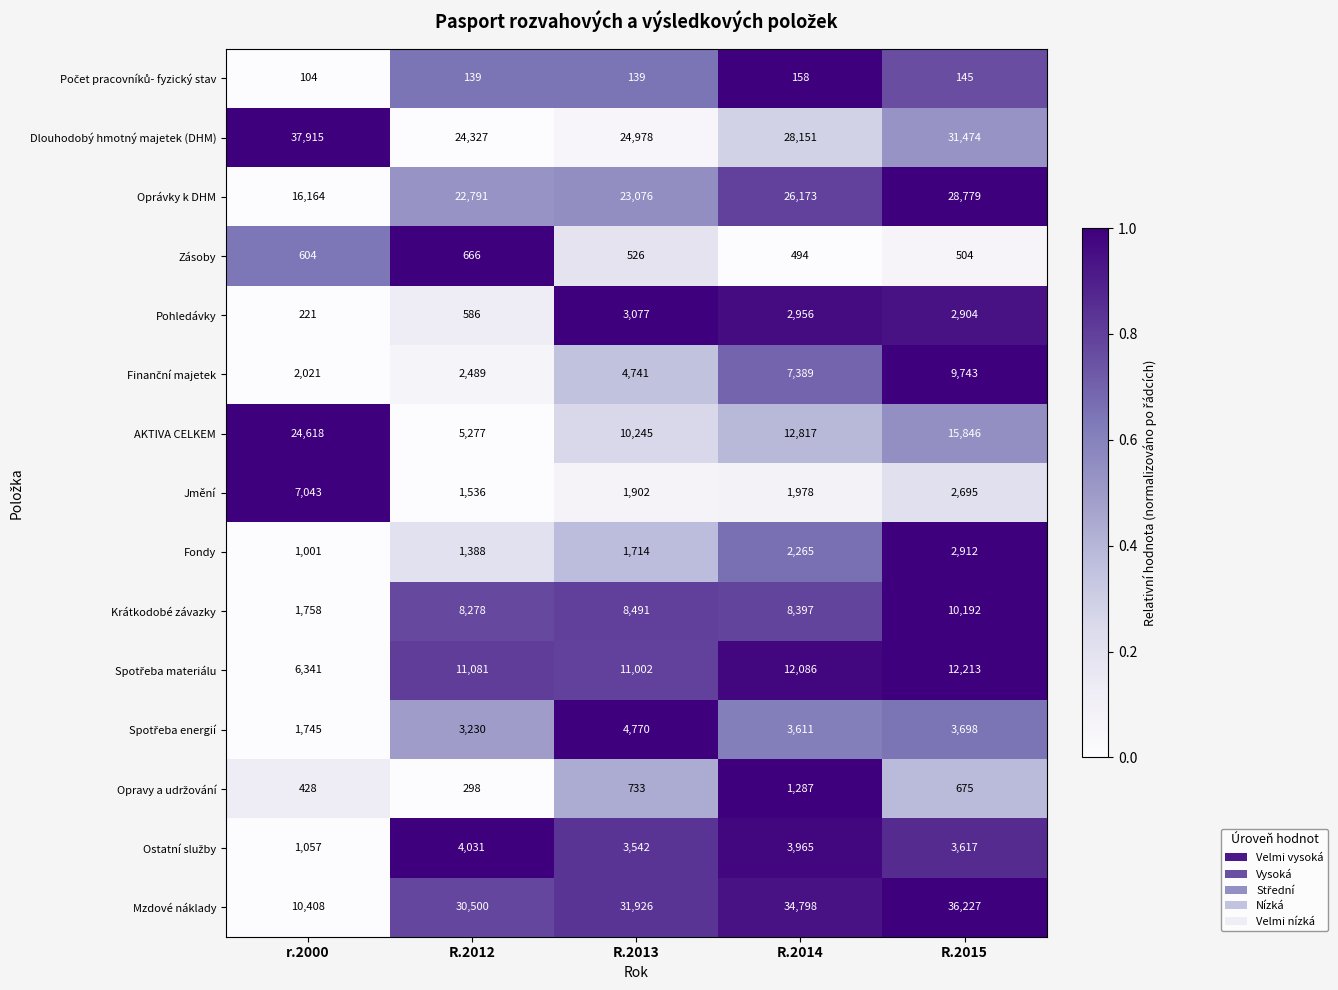

At which category is the sum across all series the highest?

R.2015